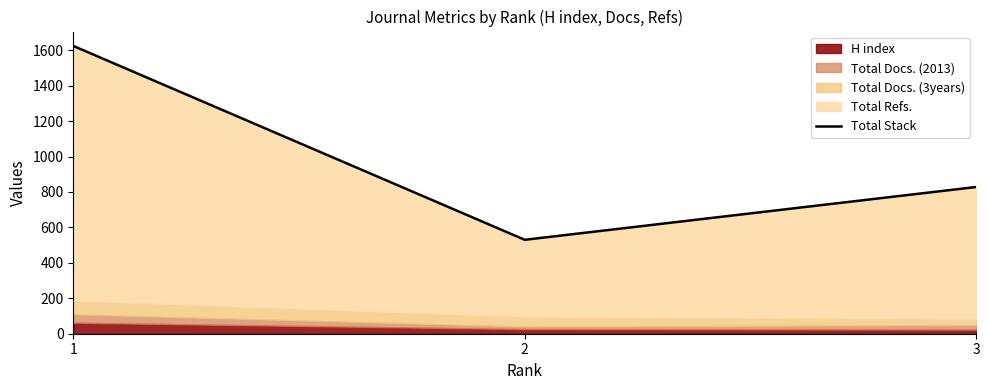

Where does the data first go above 828?

1